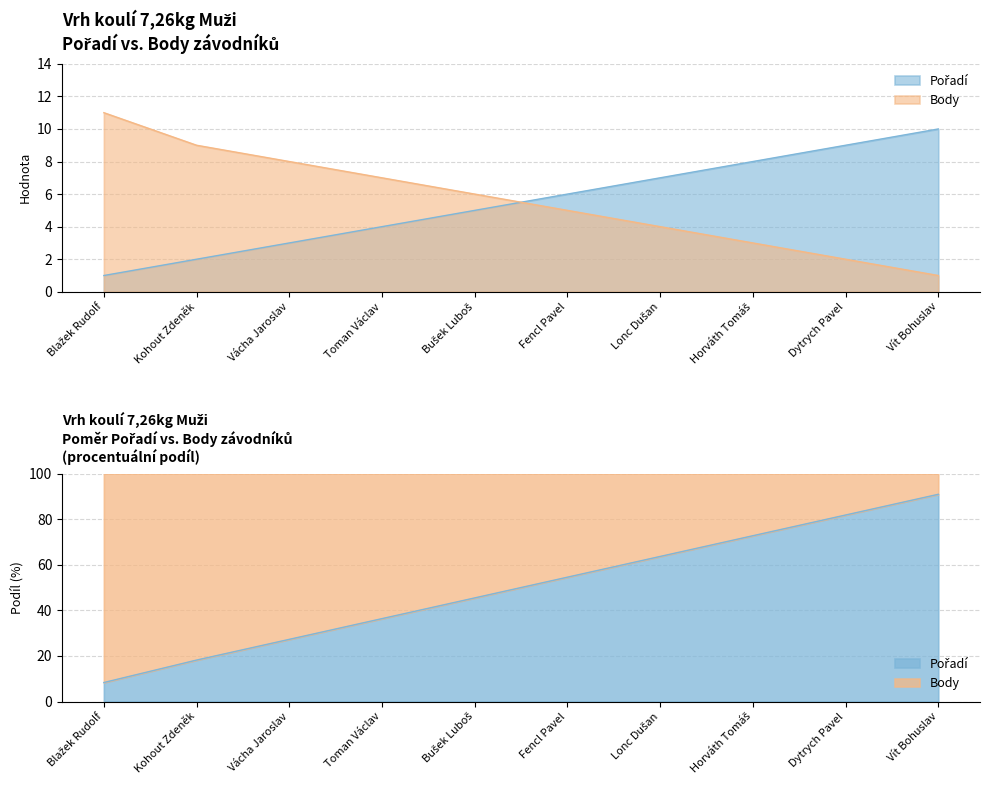

Between Fencl Pavel and Toman Václav, which is larger?

Fencl Pavel